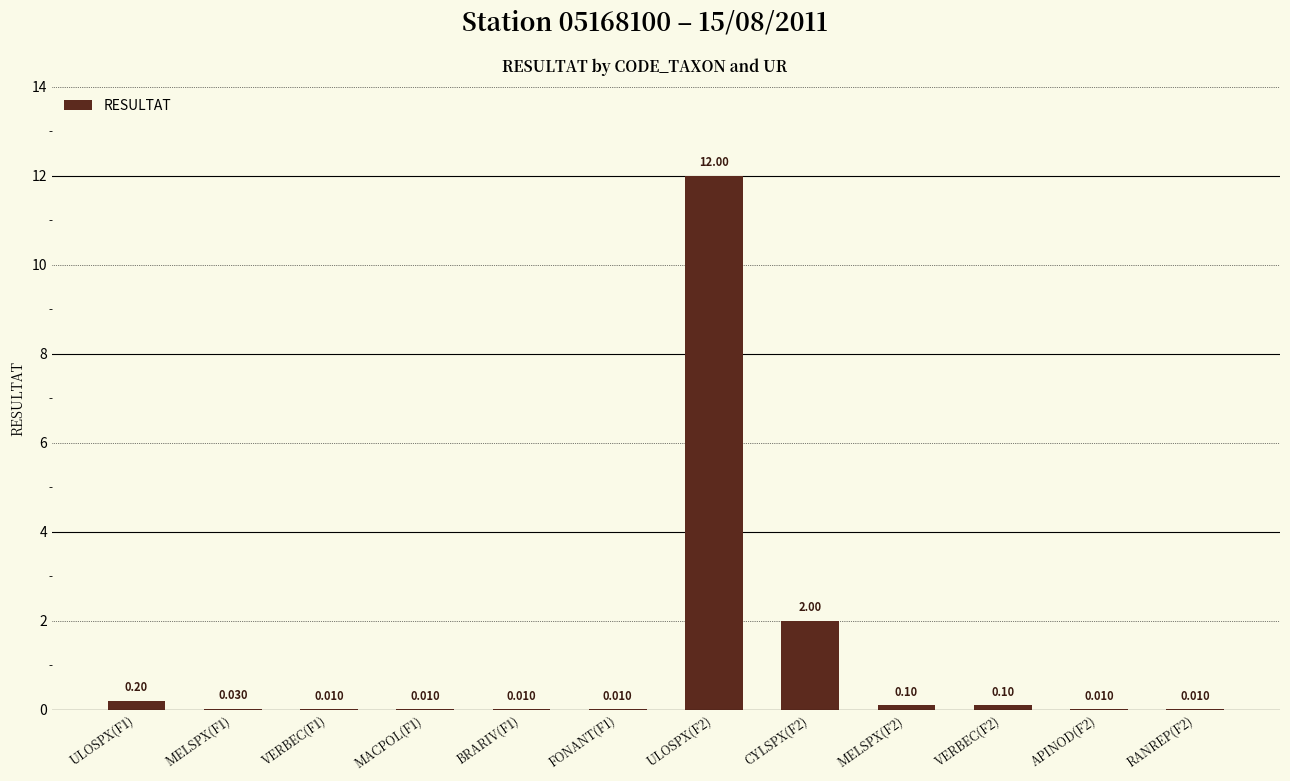

List the labels in order of value, largest first.

ULOSPX(F2), CYLSPX(F2), ULOSPX(F1), MELSPX(F2), VERBEC(F2), MELSPX(F1), VERBEC(F1), MACPOL(F1), BRARIV(F1), FONANT(F1), APINOD(F2), RANREP(F2)